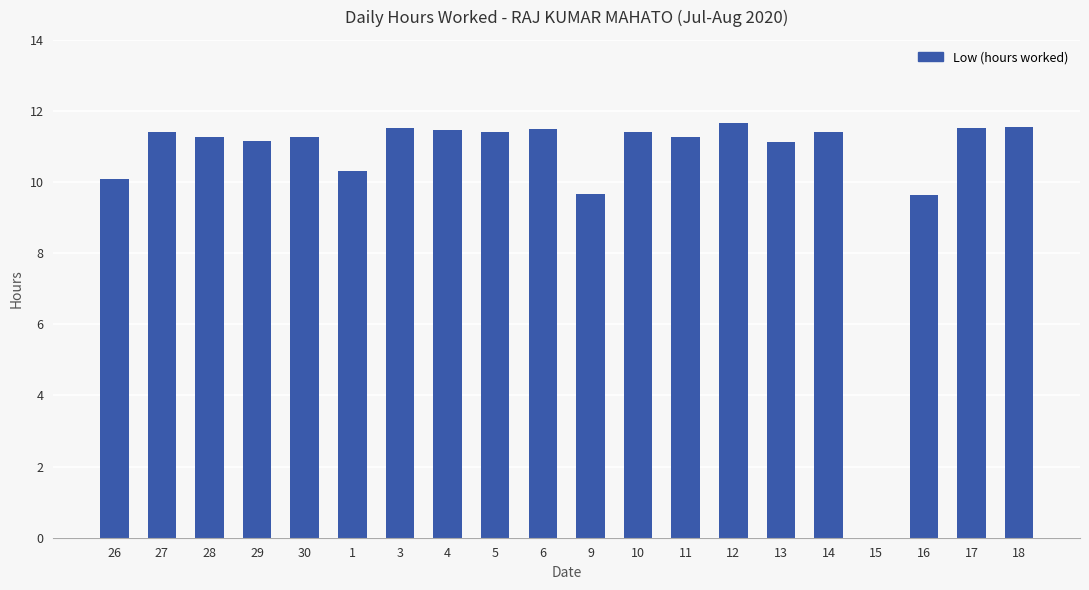

What is the greatest value displayed?

11.7